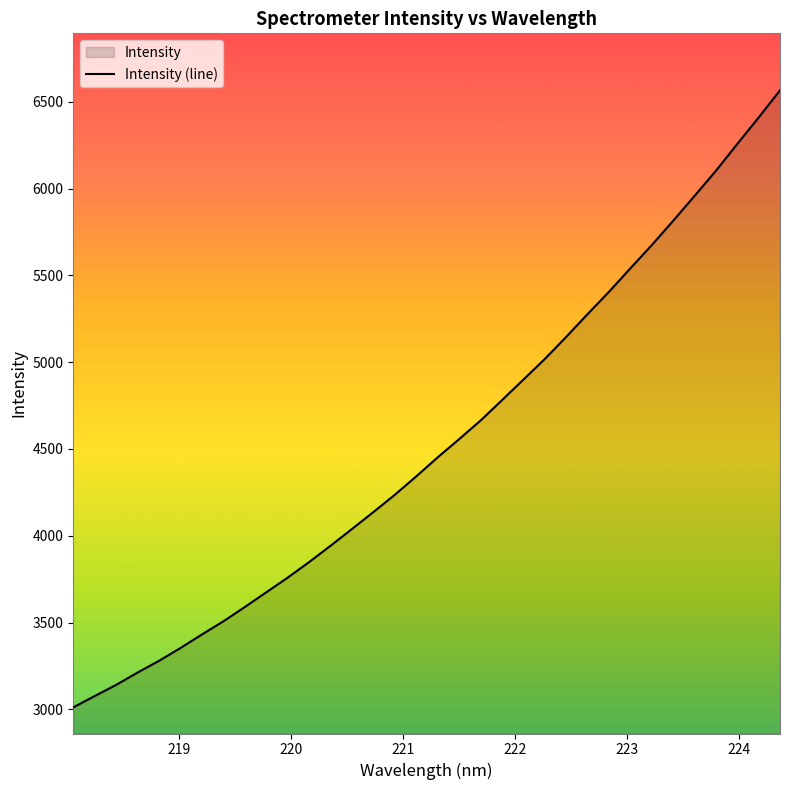

What is the difference between the maximum and second lowest values?

3489.9